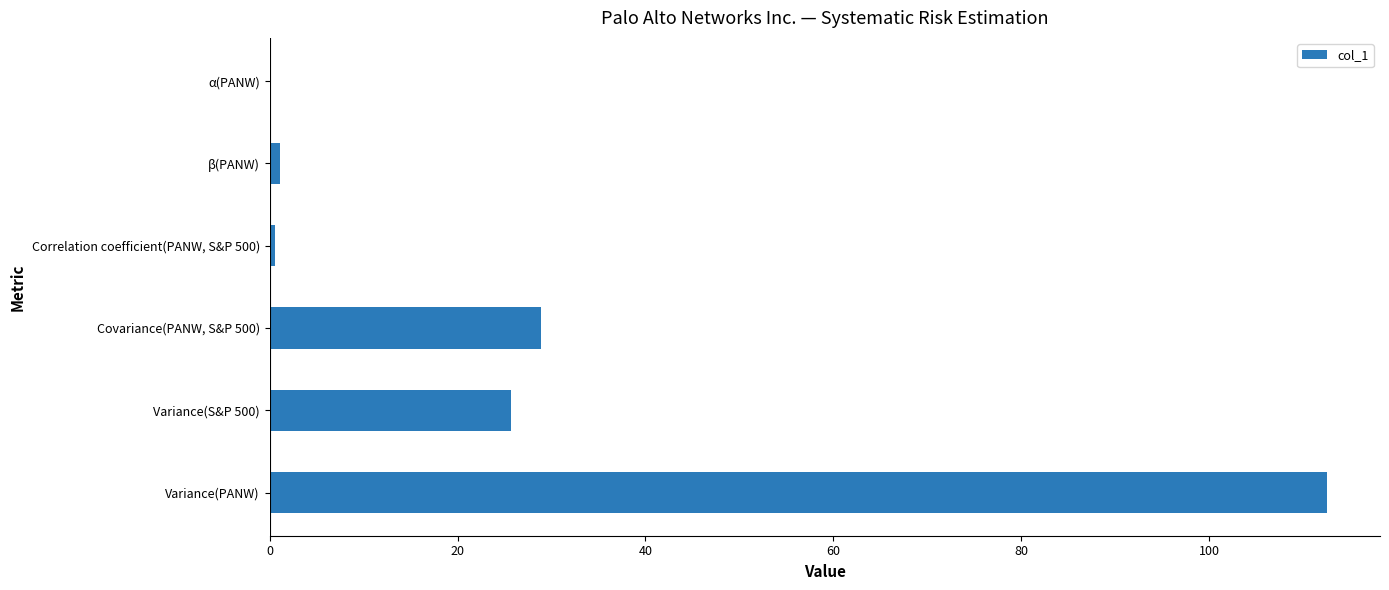

What is the sum of all values?

168.8